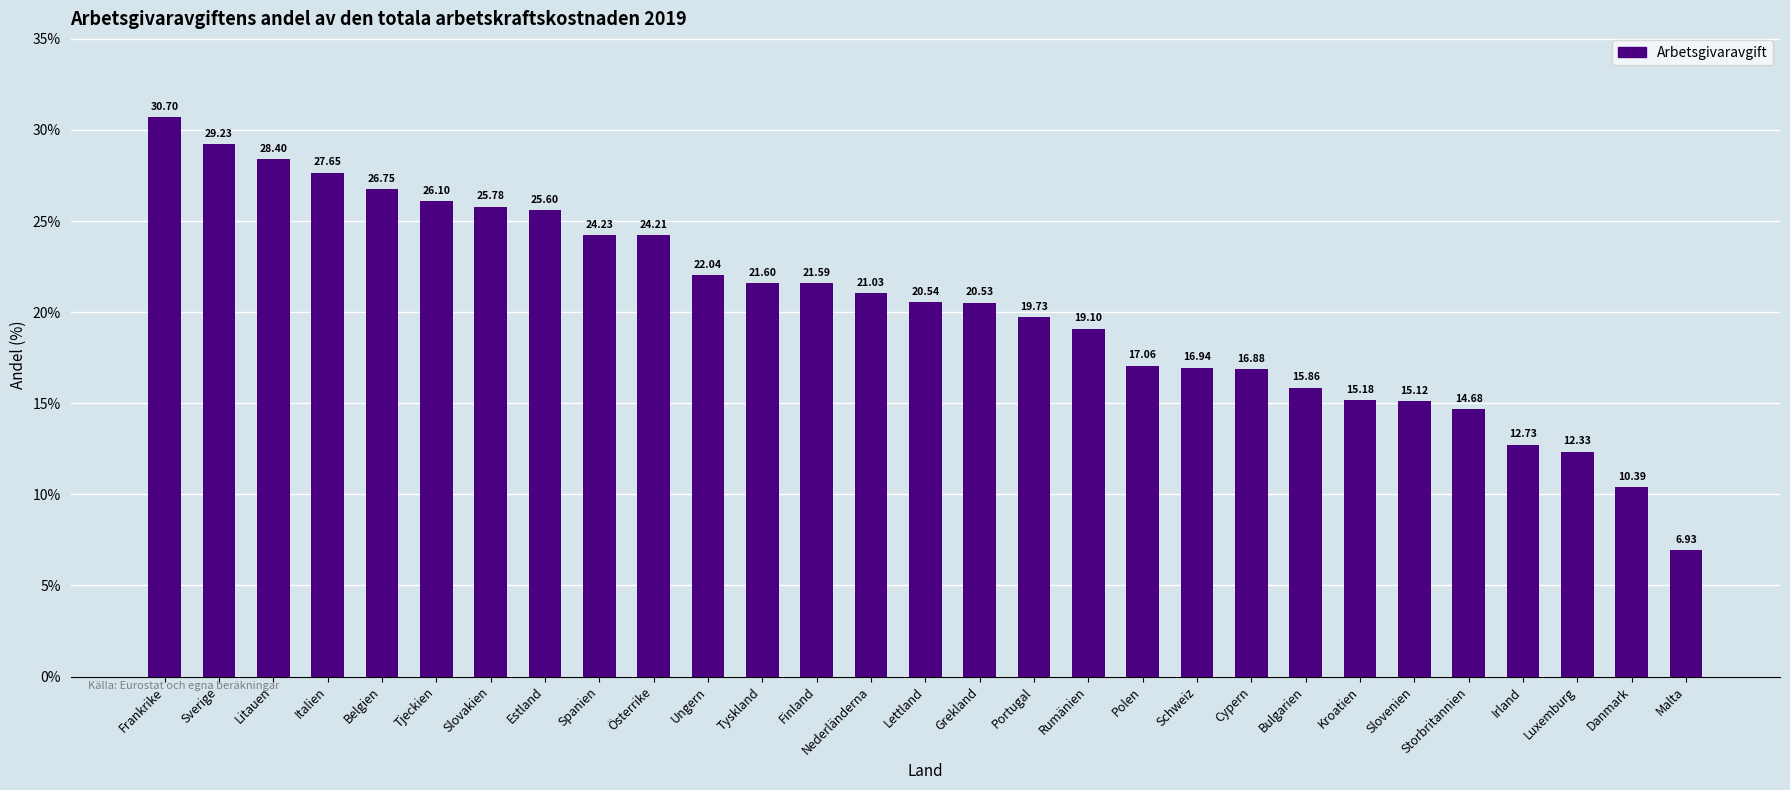

Where does the data first go above 20?

Frankrike